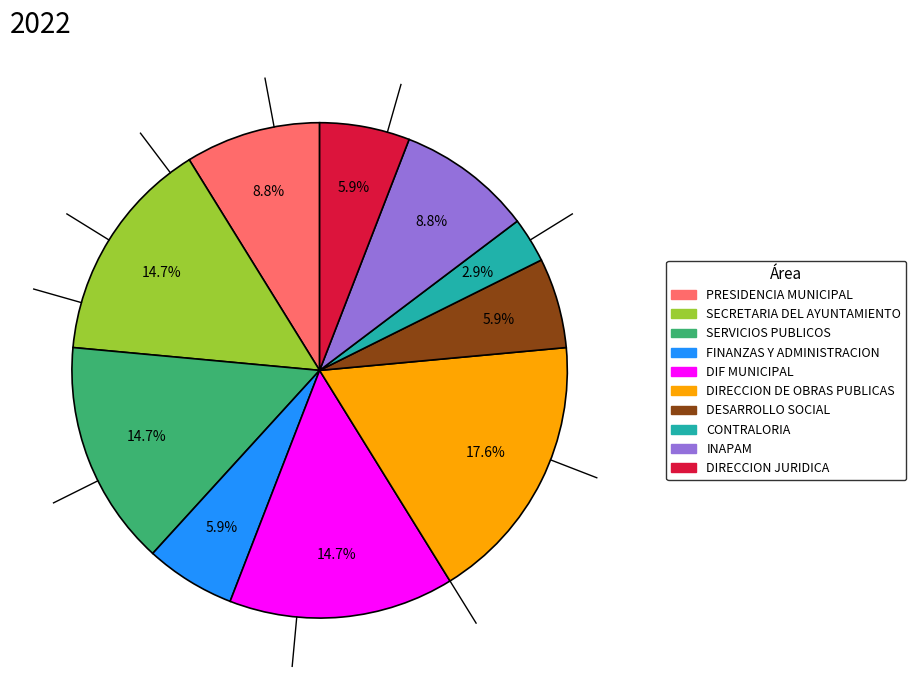

To the nearest percent, what is the average slice percentage?

10%